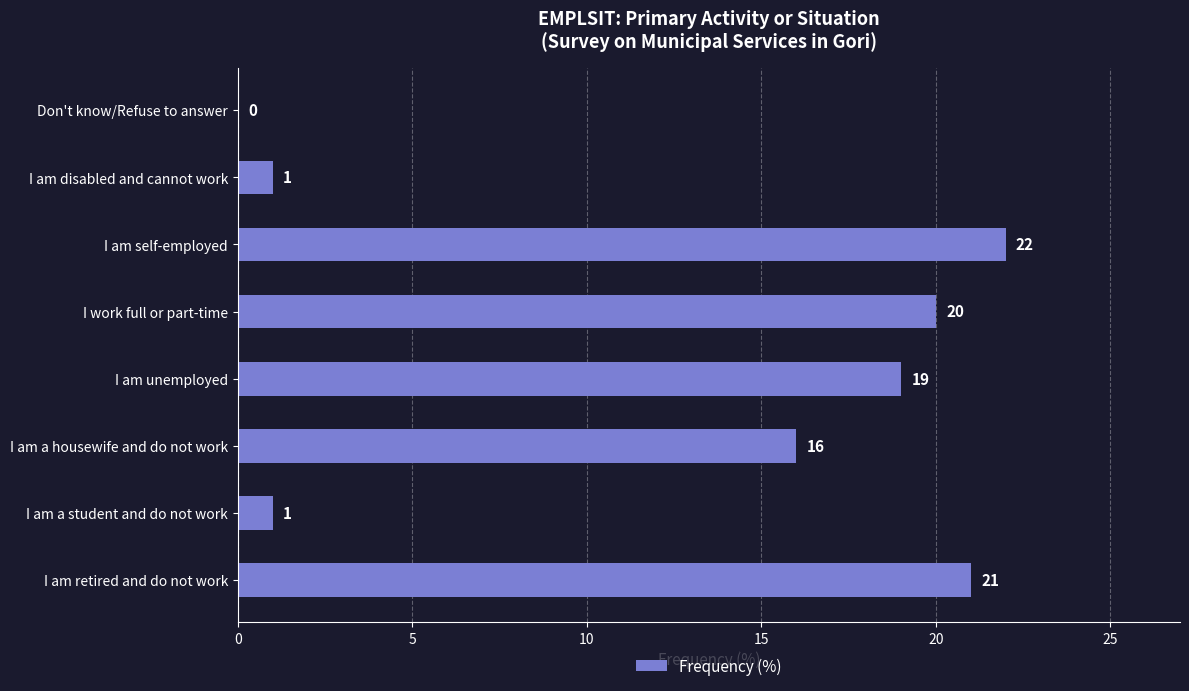

At which category does the chart reach its peak across all series?

I am self-employed